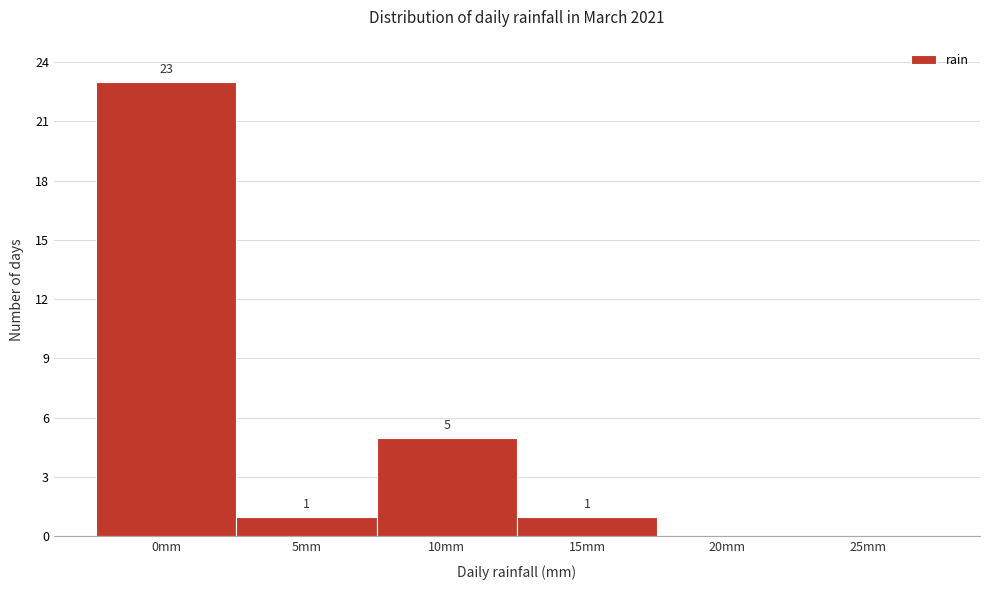

Reading right to left, transcribe all the data shown in this chart.

25mm=0	20mm=0	15mm=1	10mm=5	5mm=1	0mm=23